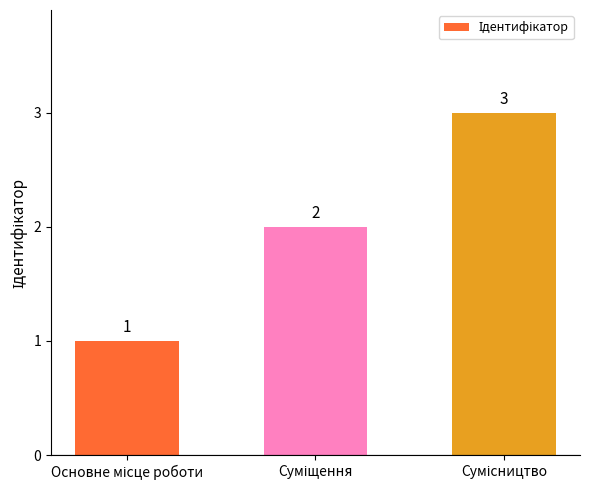

How many series are shown in this chart?

1